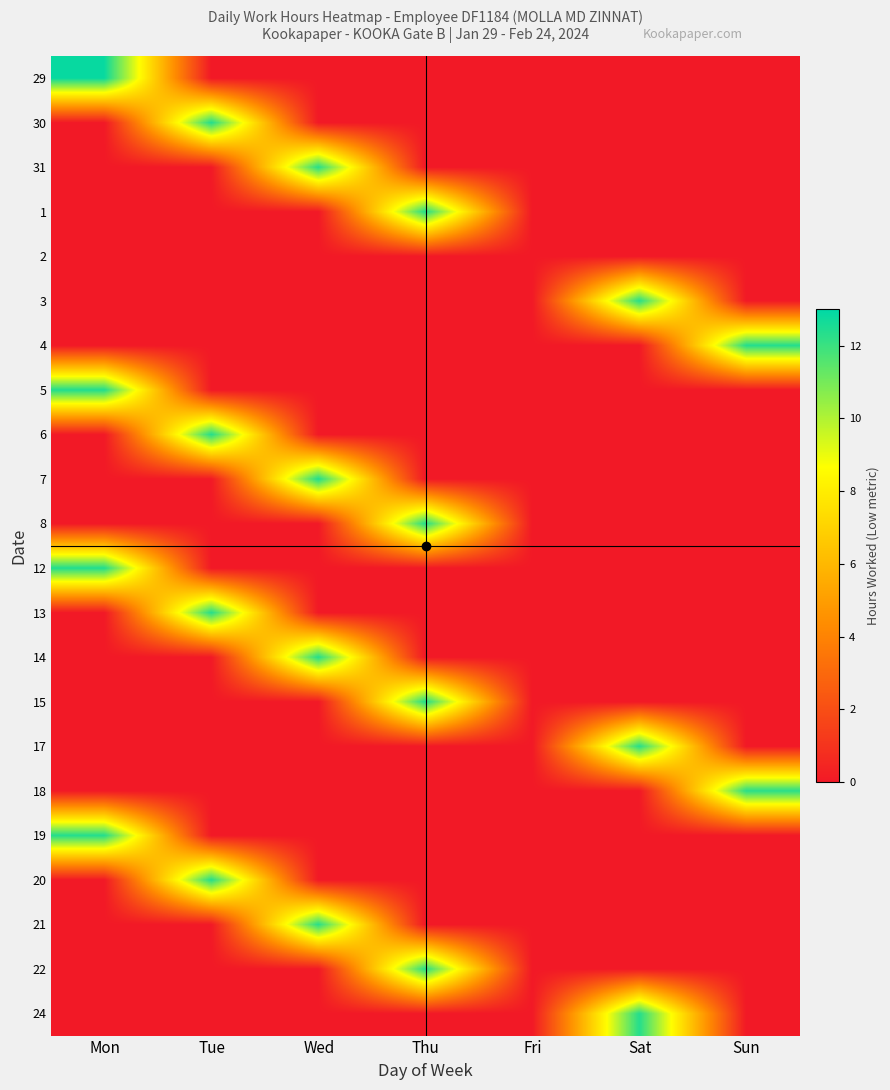

What is the total value across all series at Sat?

37.0